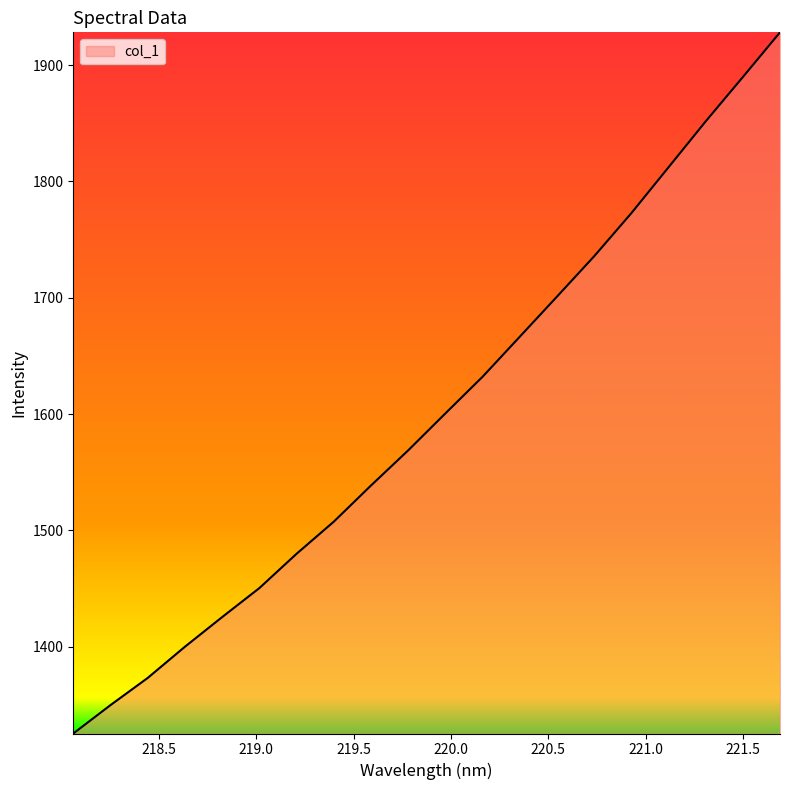

What is the smallest value displayed?

1325.4